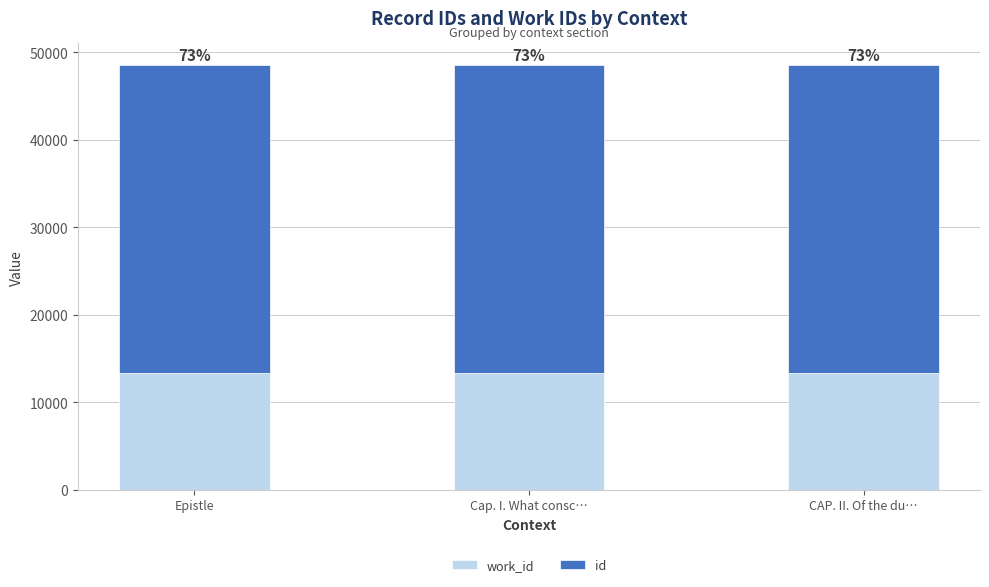

At which label does id first exceed 35259?

CAP. II. Of the du…